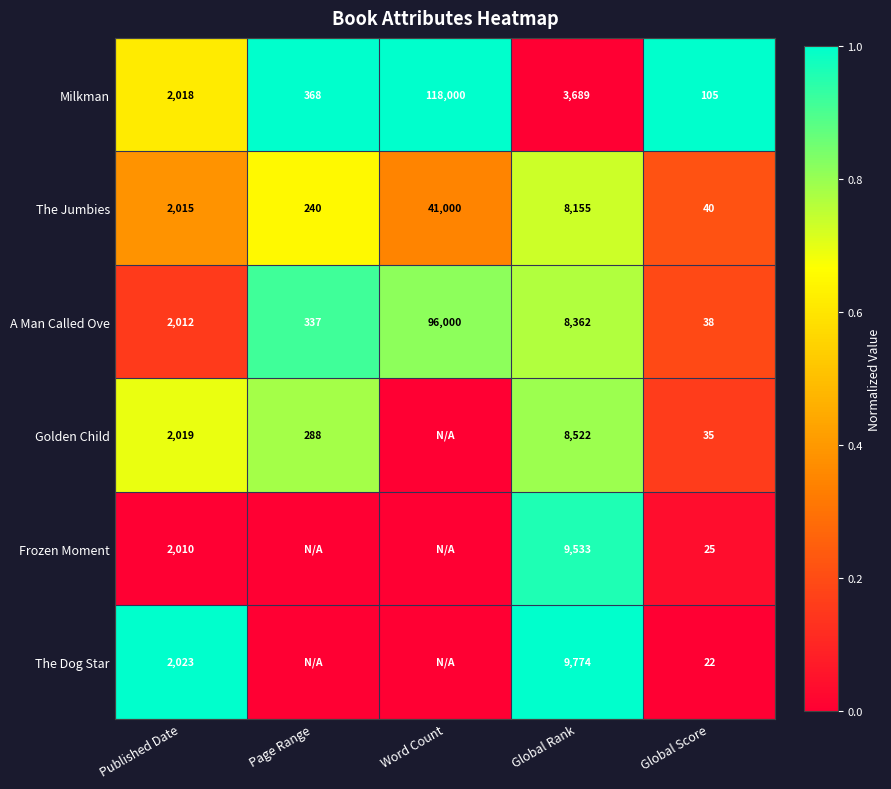

How many data points does each series have?

5